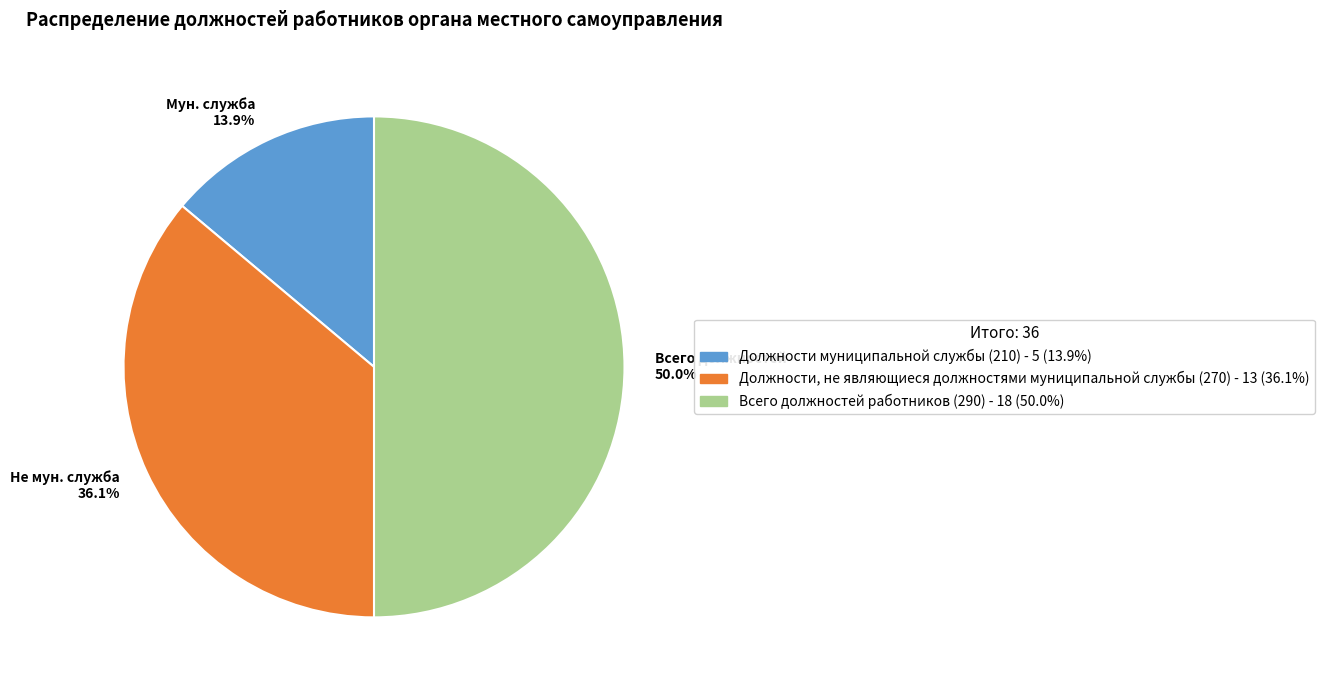

Do Всего должностей 50.0% and Мун. служба 13.9% together represent more than half of the pie?

Yes